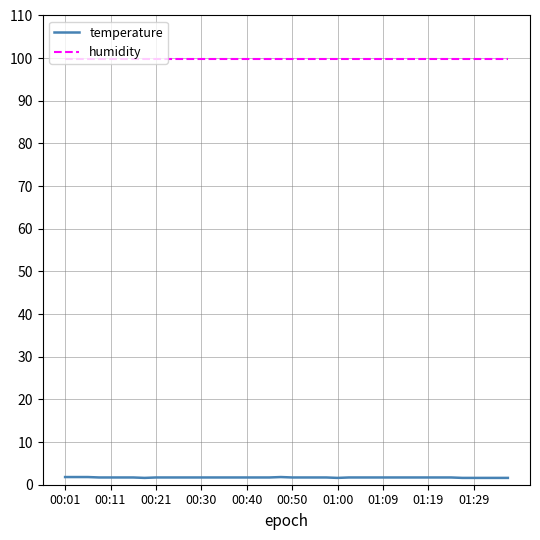

Which series has the largest total across all categories?

humidity